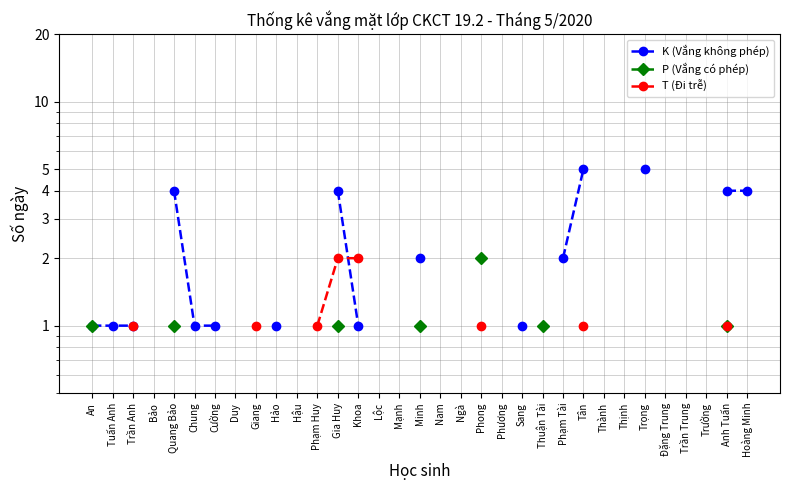

True or false: P (Vắng có phép) and T (Đi trễ) cross at least once.

False